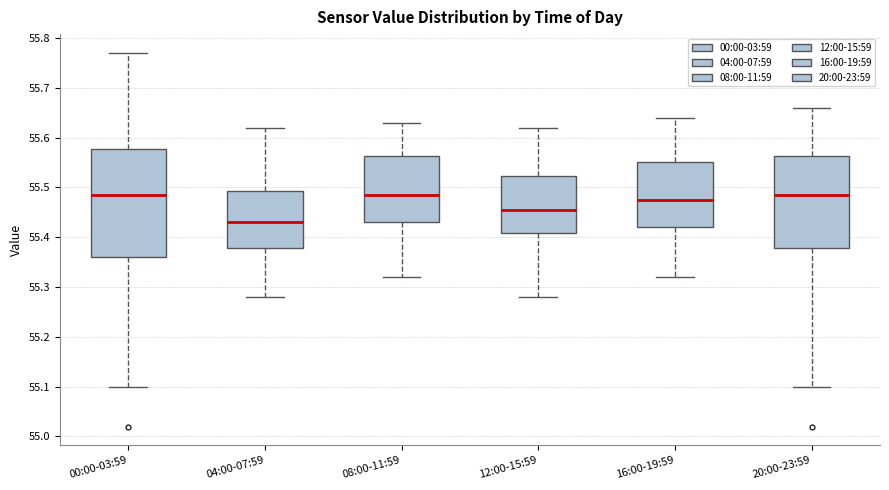

Which box is the tallest, from its lower edge to its upper edge?

00:00-03:59